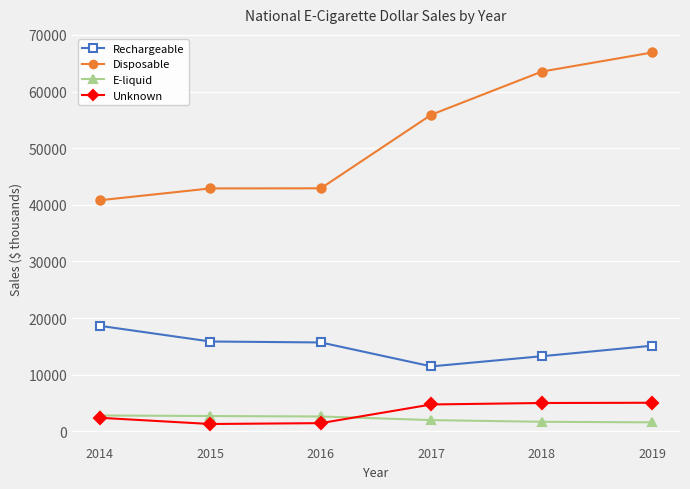

At 2016, list the series in order from smallest to largest.

Unknown, E-liquid, Rechargeable, Disposable